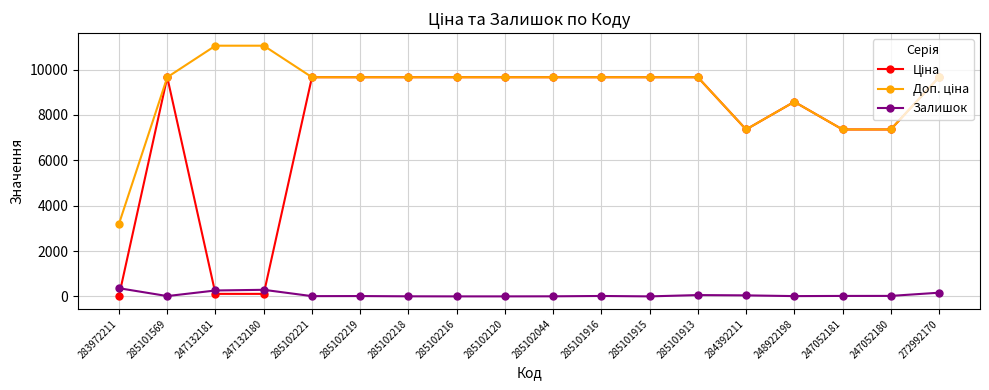

At which category does Залишок reach its first local valley?

285101569